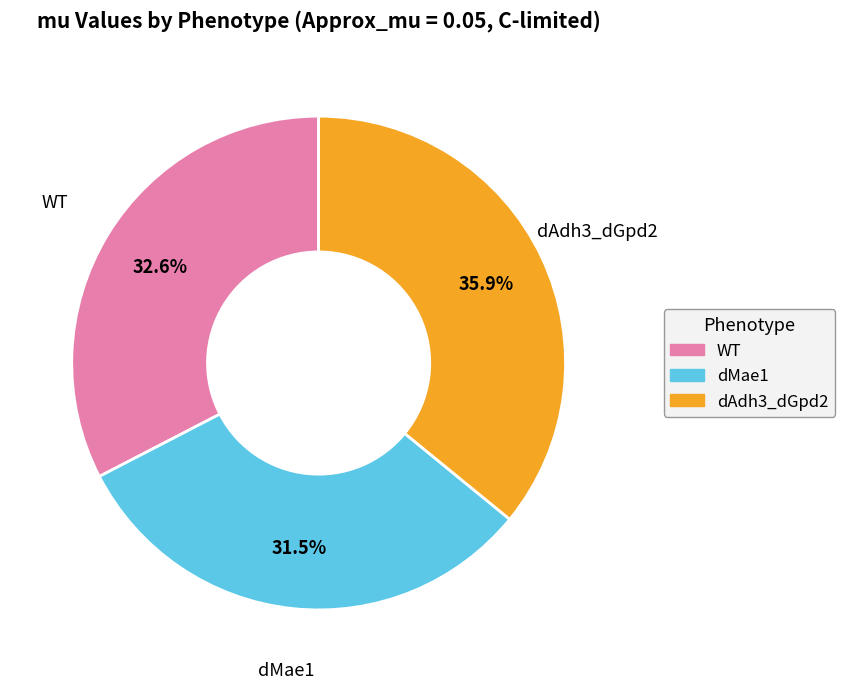

Combined, do WT and dMae1 account for over 50%?

Yes